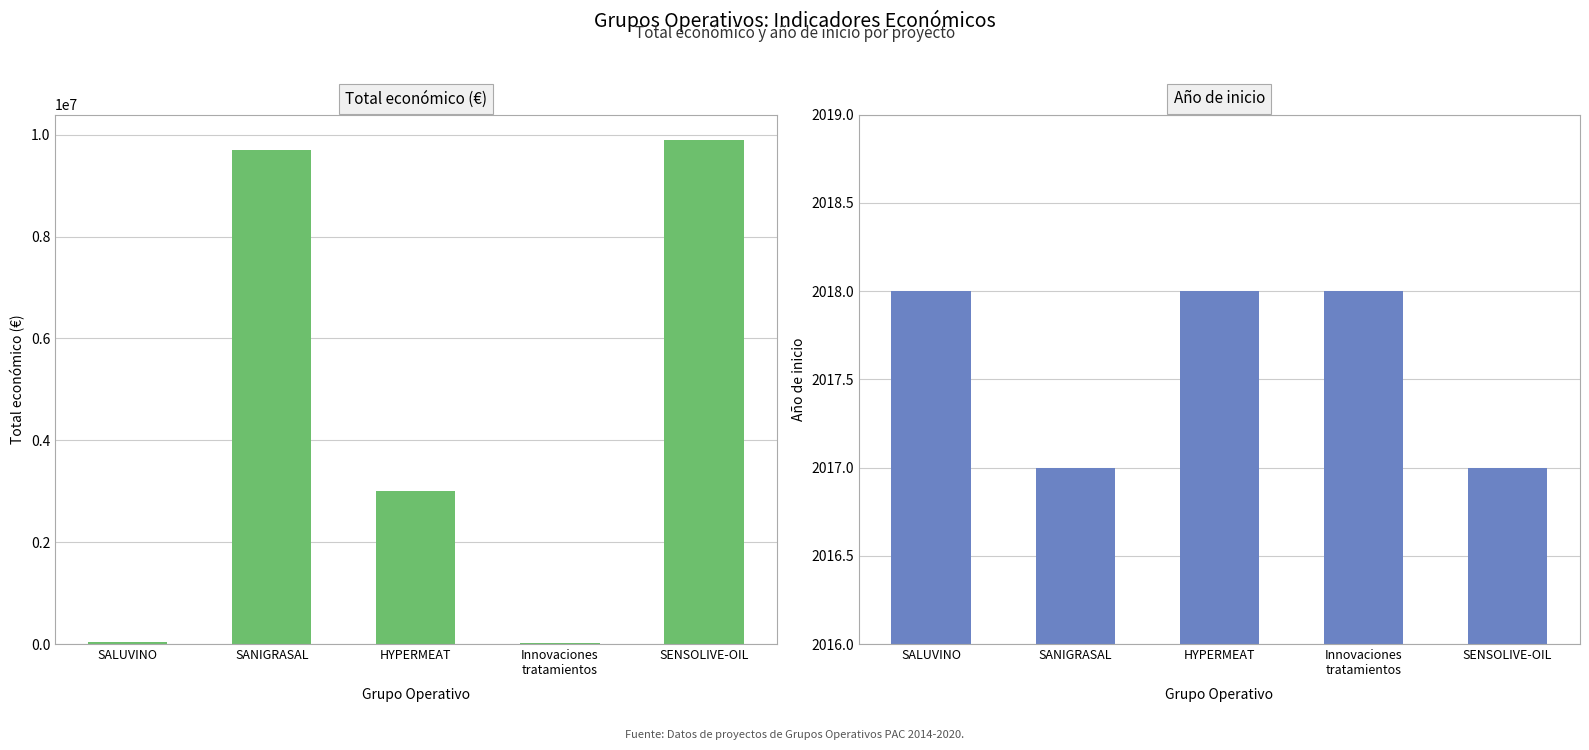

What is the maximum value shown in the chart?

9900193